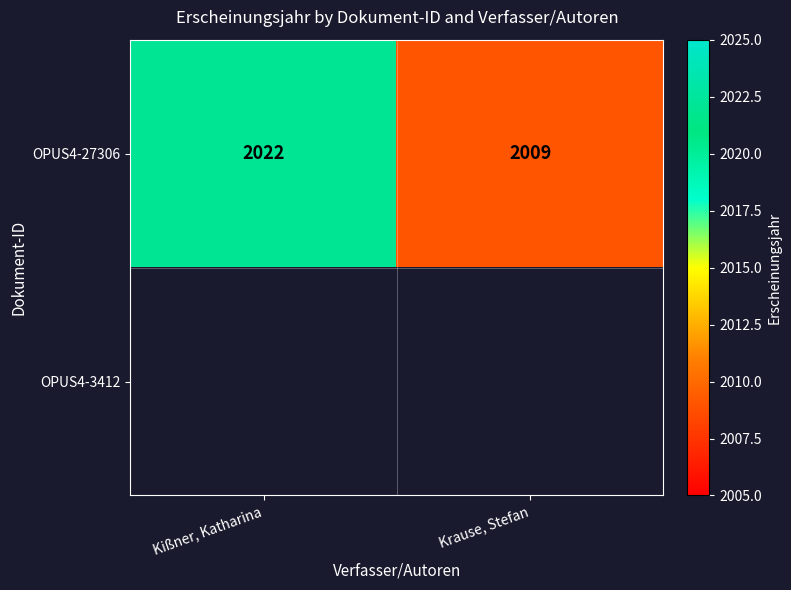

The value of OPUS4-27306 at Krause, Stefan is 1253. True or false?

False